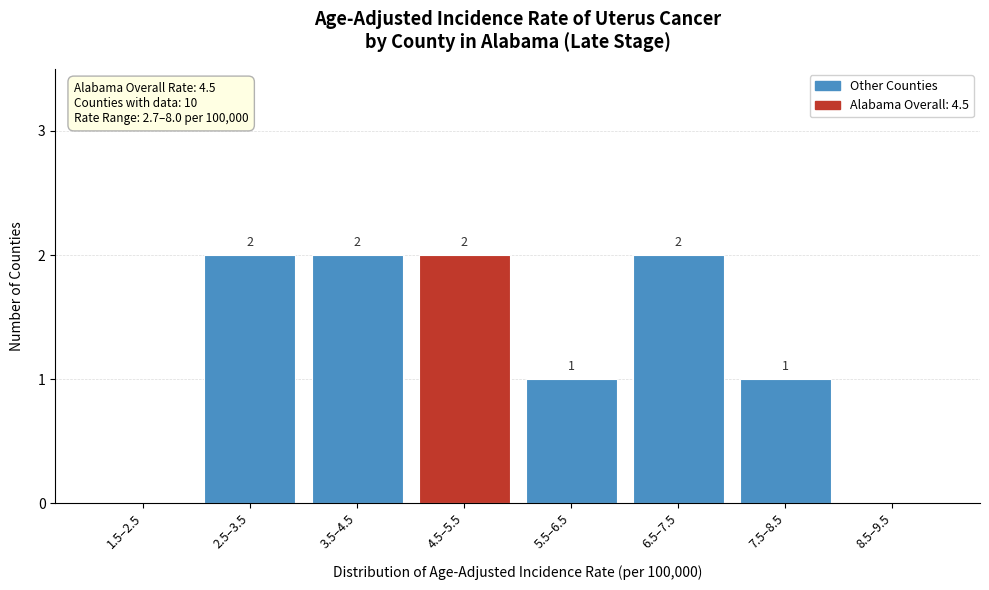

Reading left to right, what are all the values shown in this chart?

1.5–2.5=0	2.5–3.5=2	3.5–4.5=2	4.5–5.5=2	5.5–6.5=1	6.5–7.5=2	7.5–8.5=1	8.5–9.5=0